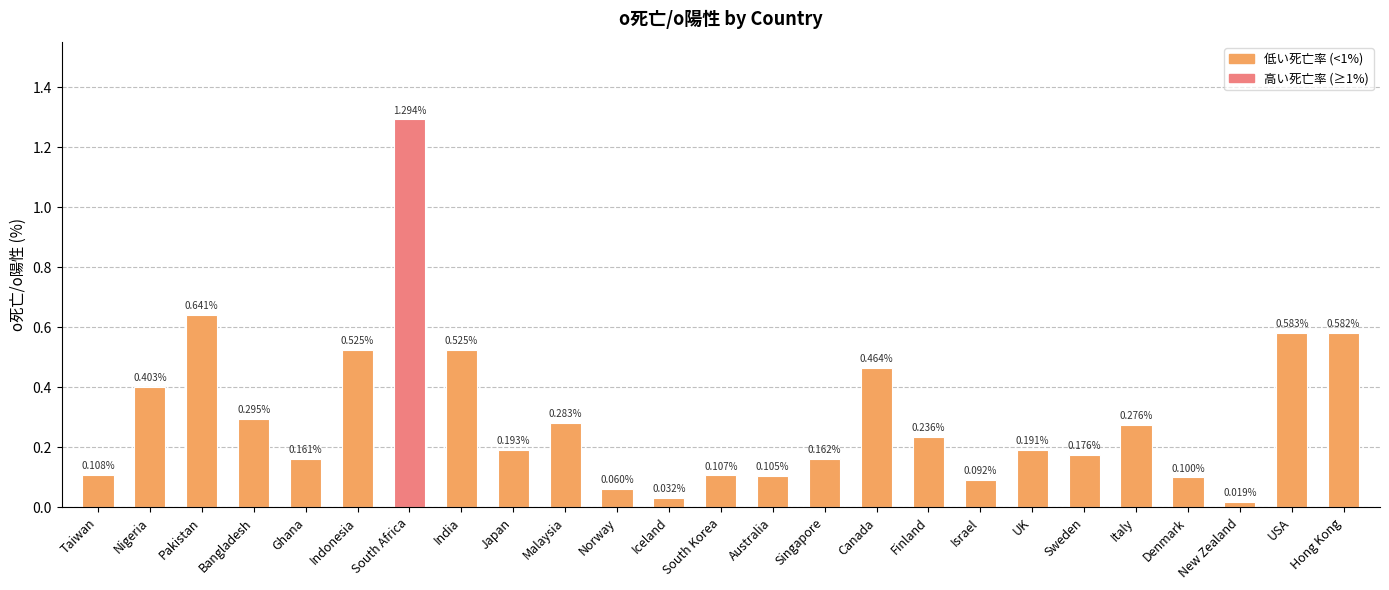

What is the sum of all values?

7.6